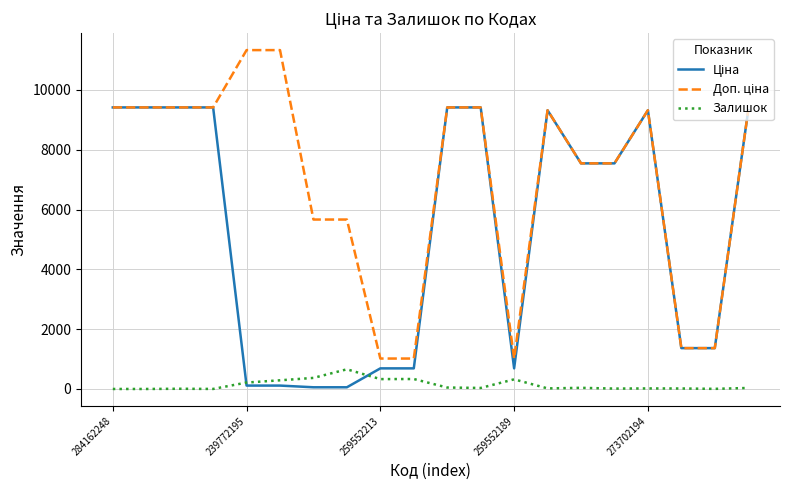

How many lines are shown in the chart?

3